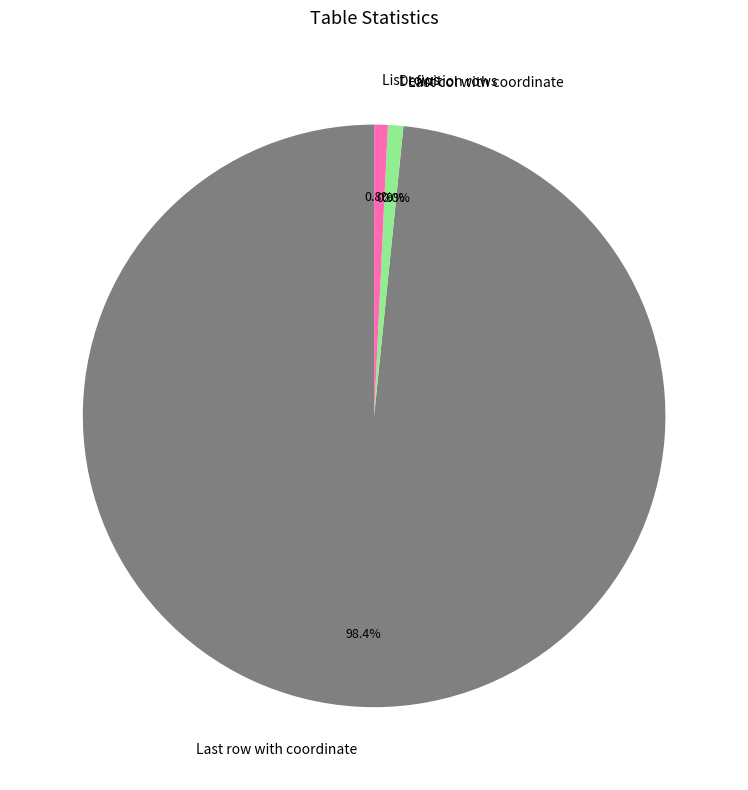

To the nearest percent, what percentage of the pie is Definition rows?

1%